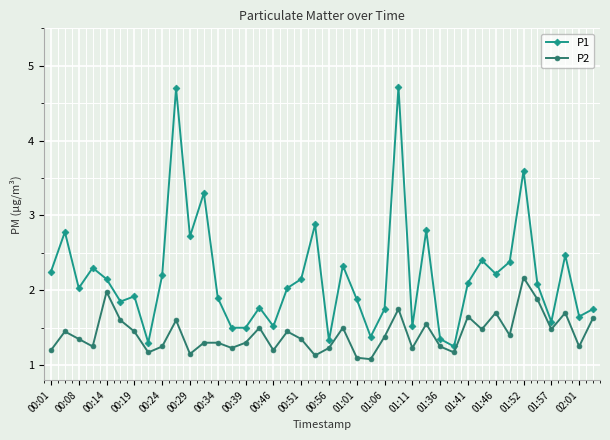

Count the number of categories in the chart.

40